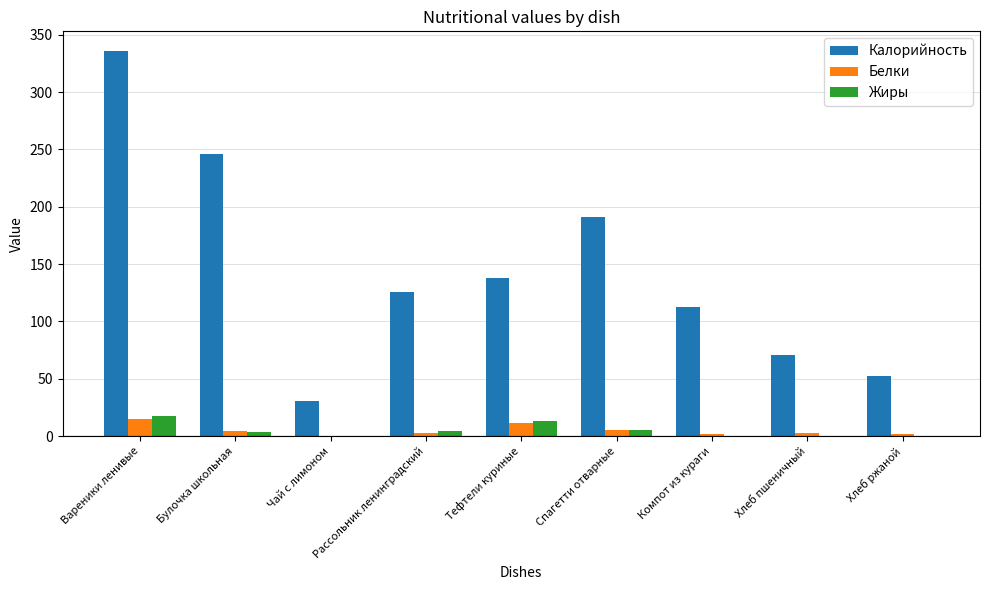

What is the sum of all Жиры values?

44.5